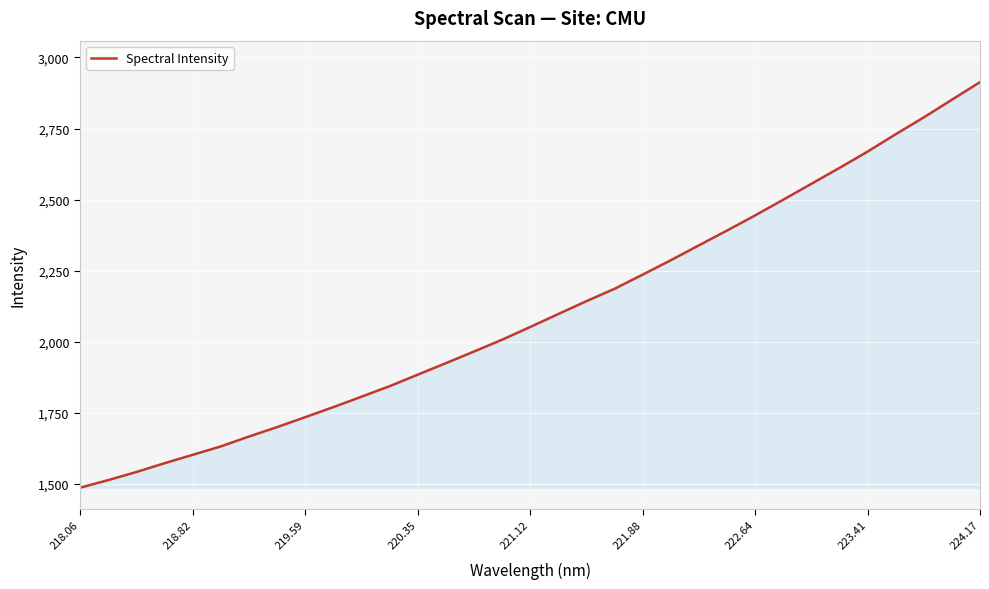

What is the difference between the maximum and minimum values?

1425.9